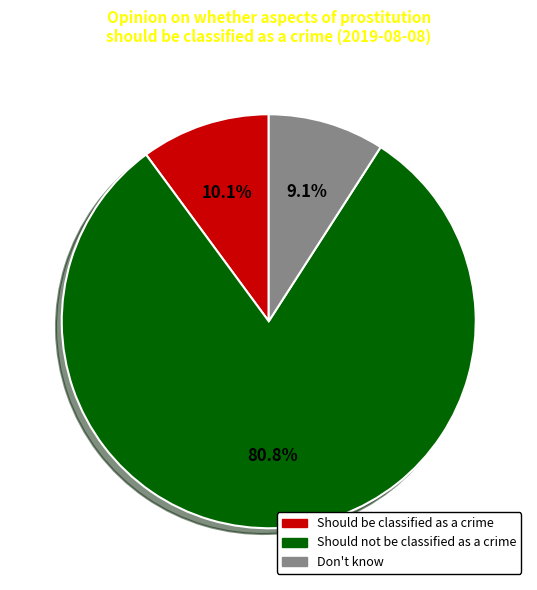

What is the total percentage of Don't know and Should be classified as a crime?

19.2%